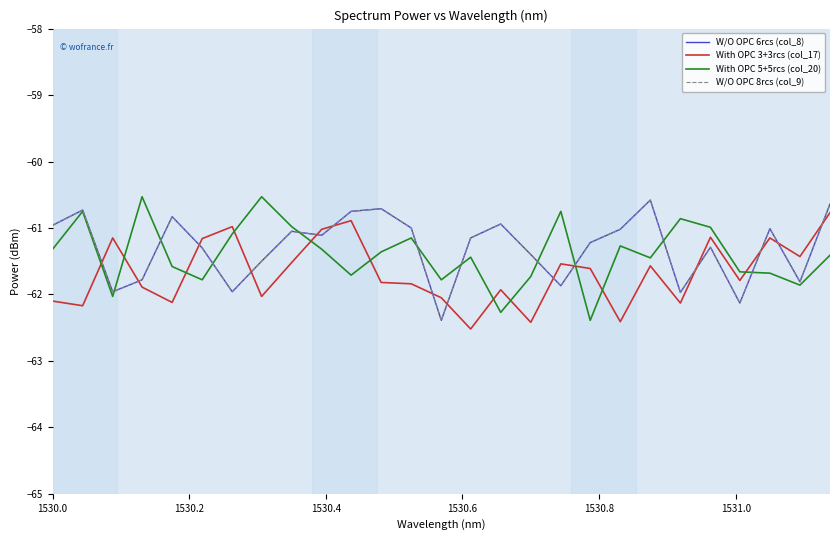

List the series in order of their peak value, lowest first.

With OPC 3+3rcs (col_17), W/O OPC 6rcs (col_8), W/O OPC 8rcs (col_9), With OPC 5+5rcs (col_20)